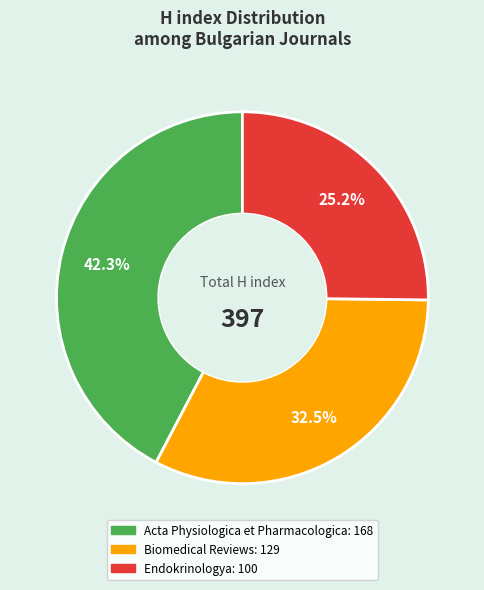

Rank the categories by value from lowest to highest.

Endokrinologya, Biomedical Reviews, Acta Physiologica et Pharmacologica